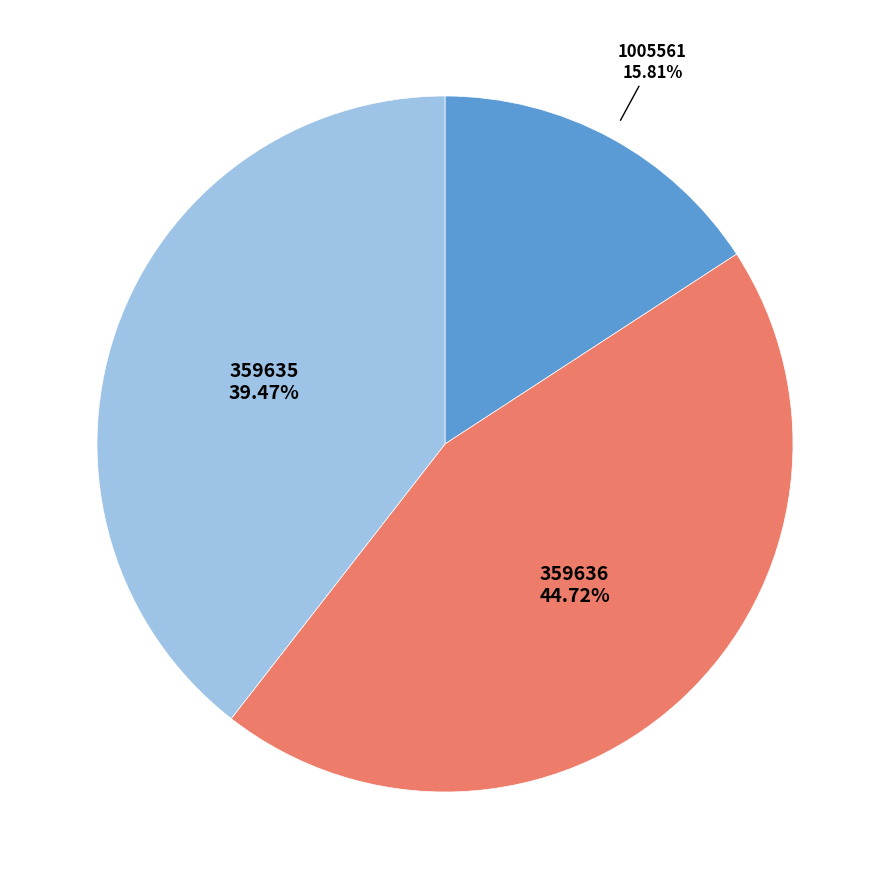

Is there any slice that represents more than half of the pie?

No